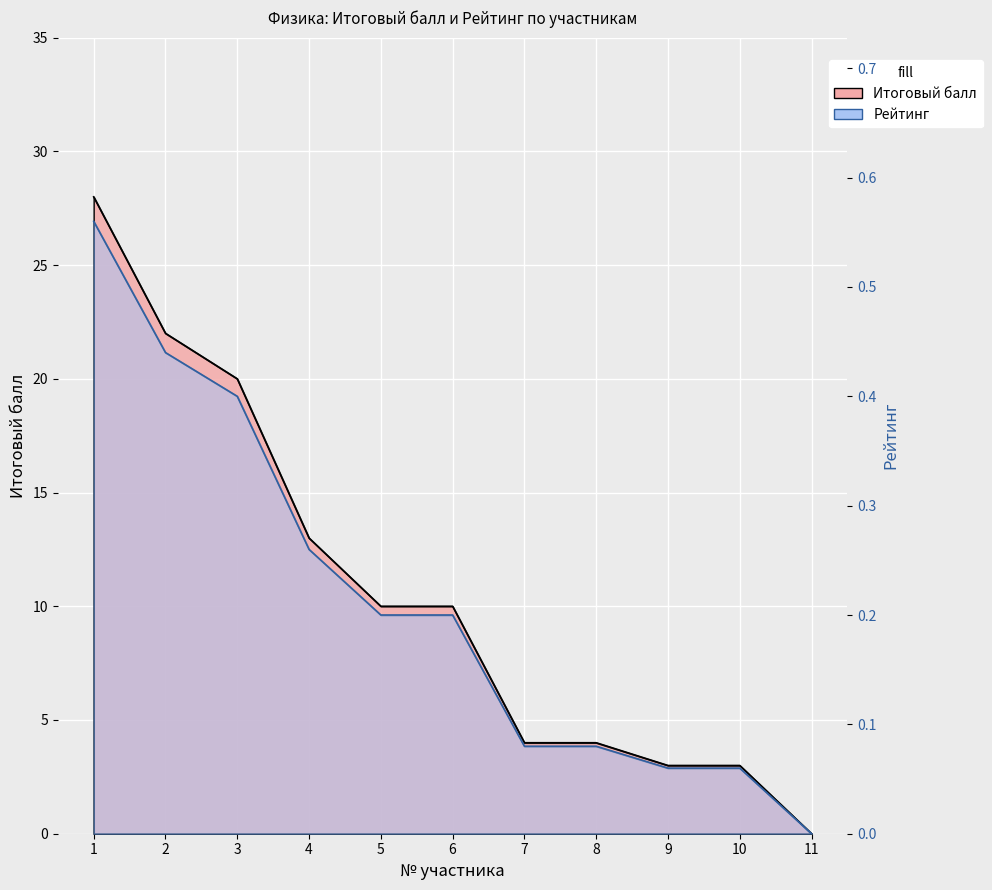

The value of Итоговый балл at 9 is 3.0. True or false?

True